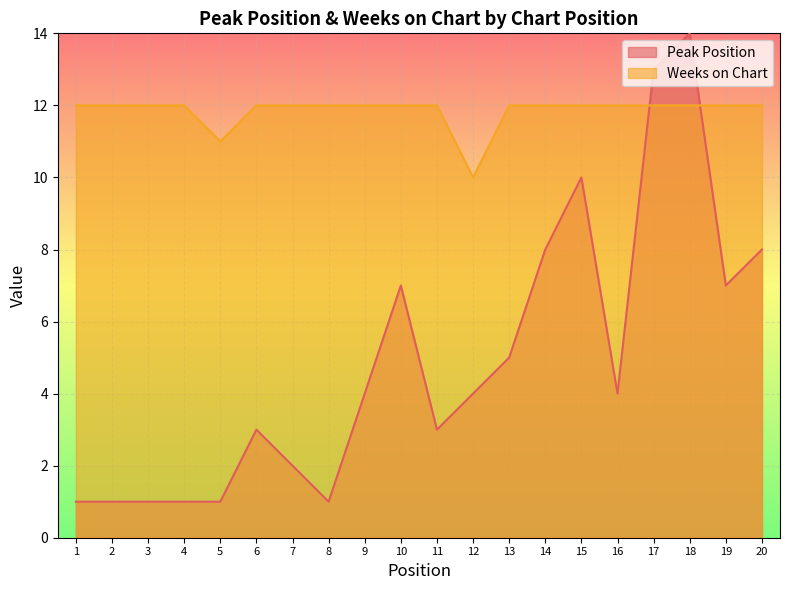

List the series in order of their overall mean, highest first.

Weeks on Chart, Peak Position